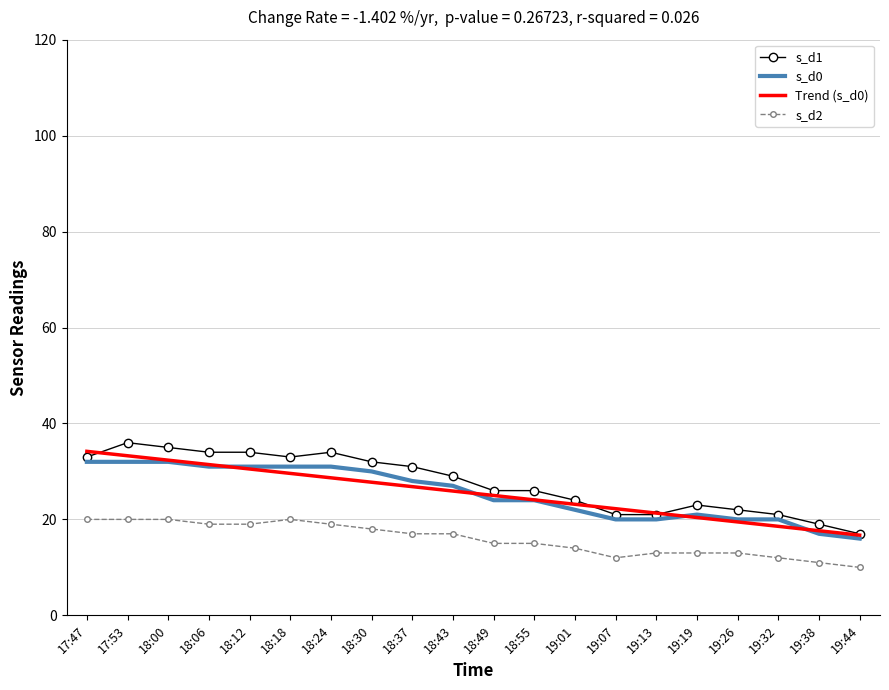

What position from the left is 18:06?

4